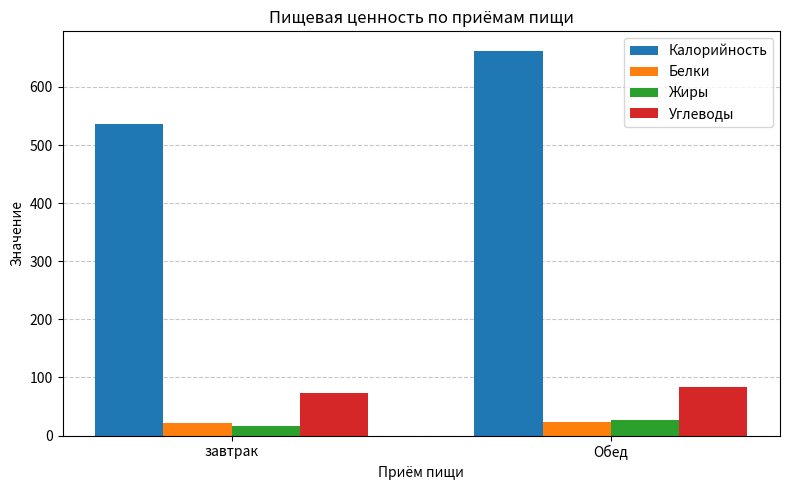

What is the label of the 2nd bar from the left?

Обед